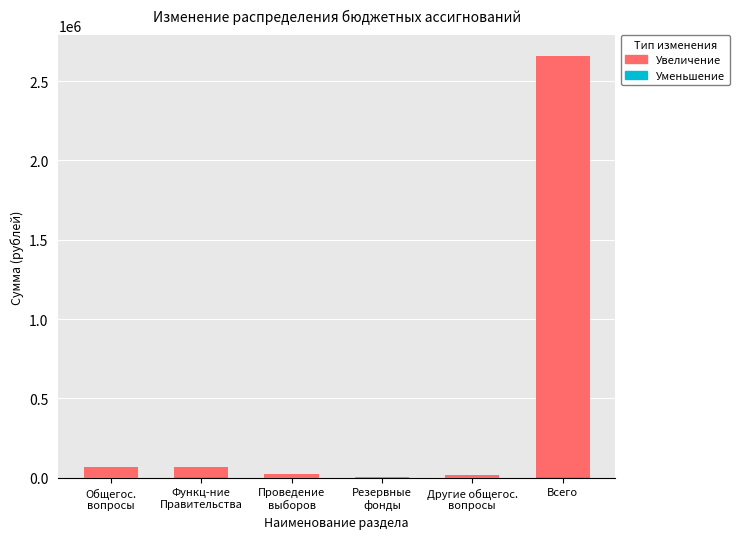

Reading right to left, what are all the values shown in this chart?

Увеличение: 2657355.9	19567.1	5000.0	23300.0	69684.7	68417.7
Уменьшение: 5000.0	1000.0	200.0	500.0	2444.3	1000.0